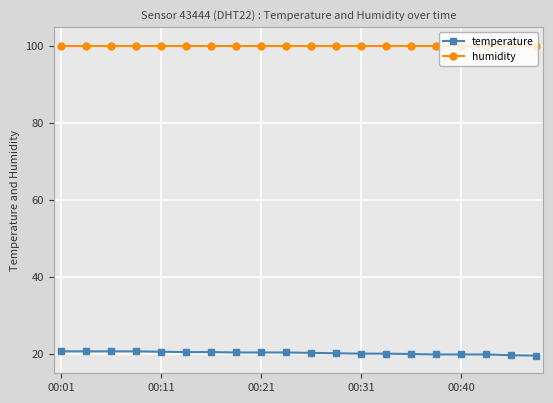

Which series has the largest total across all categories?

humidity